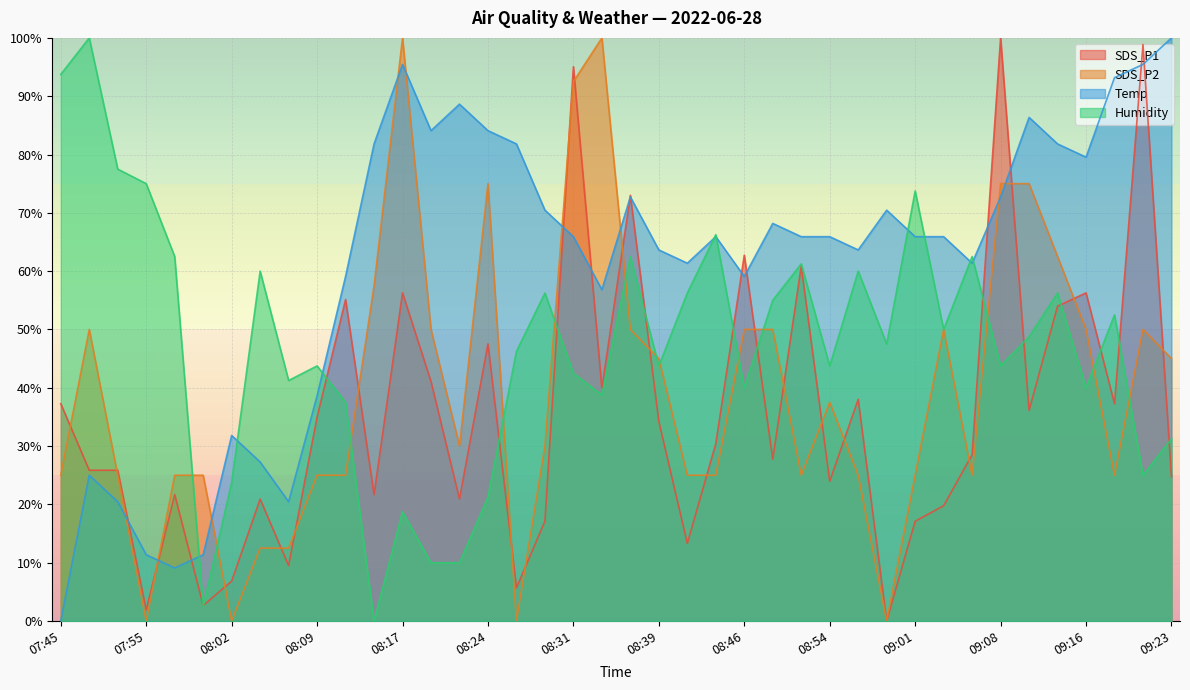

Rank the series by their maximum value, from highest to lowest.

SDS_P1, SDS_P2, Temp, Humidity